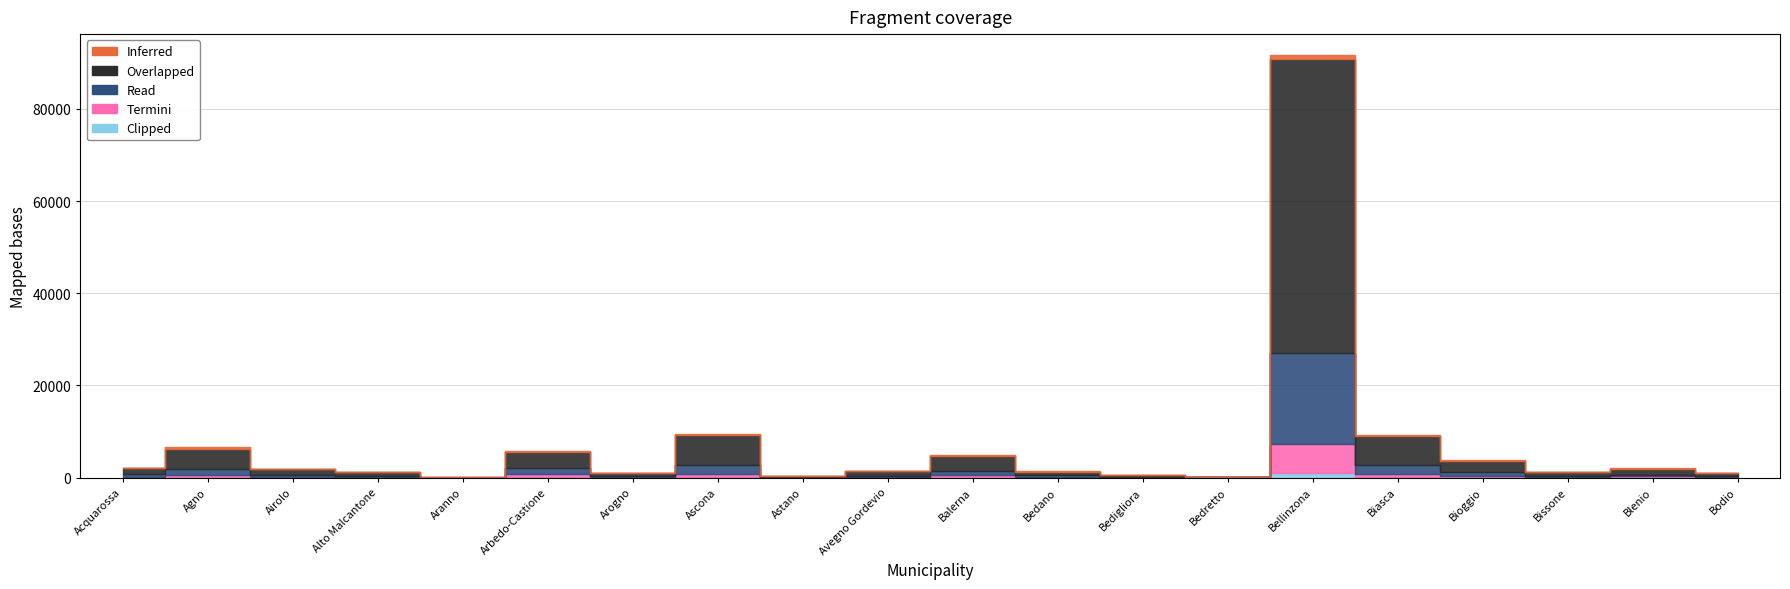

Which has a higher value, Ascona or Astano?

Ascona